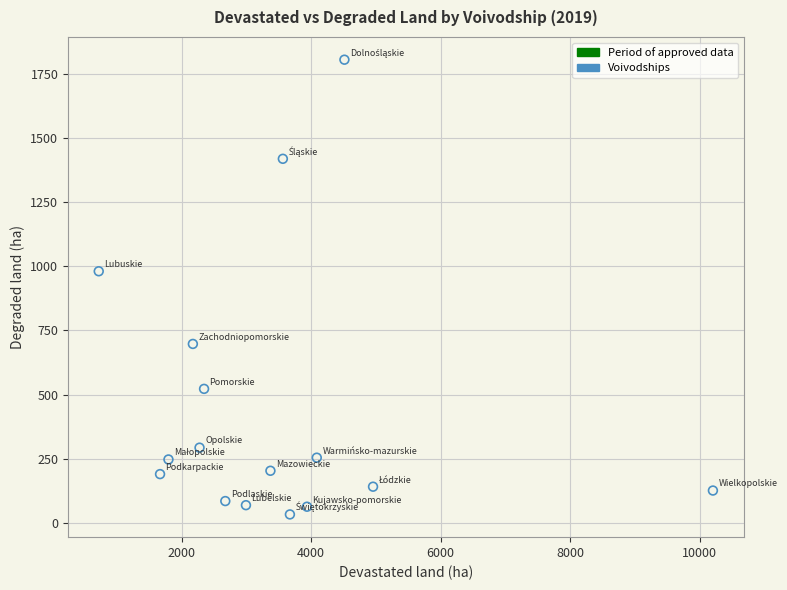

What Y value in the scatter plot is closest to 918?

980